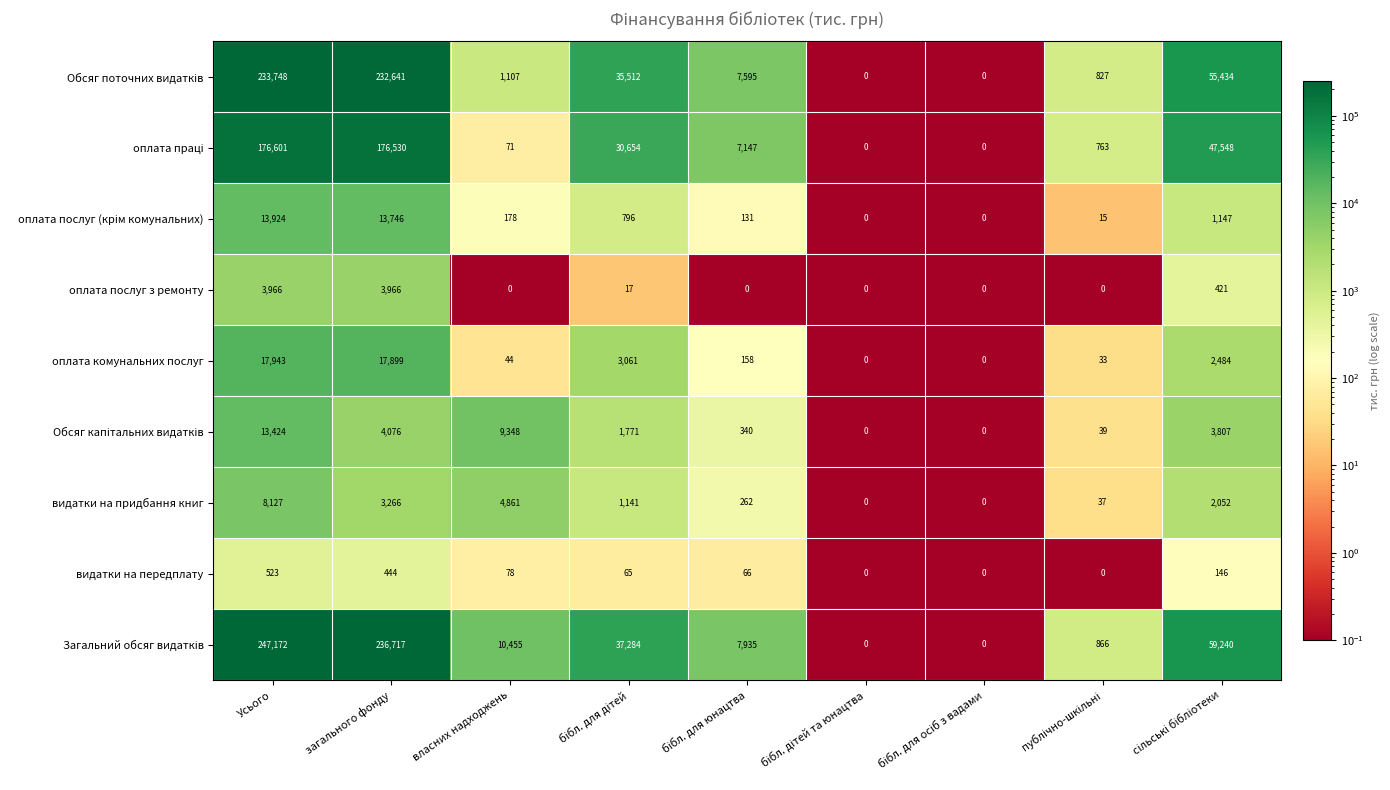

What is the difference between the maximum and minimum values in the оплата комунальних послуг series?

17943